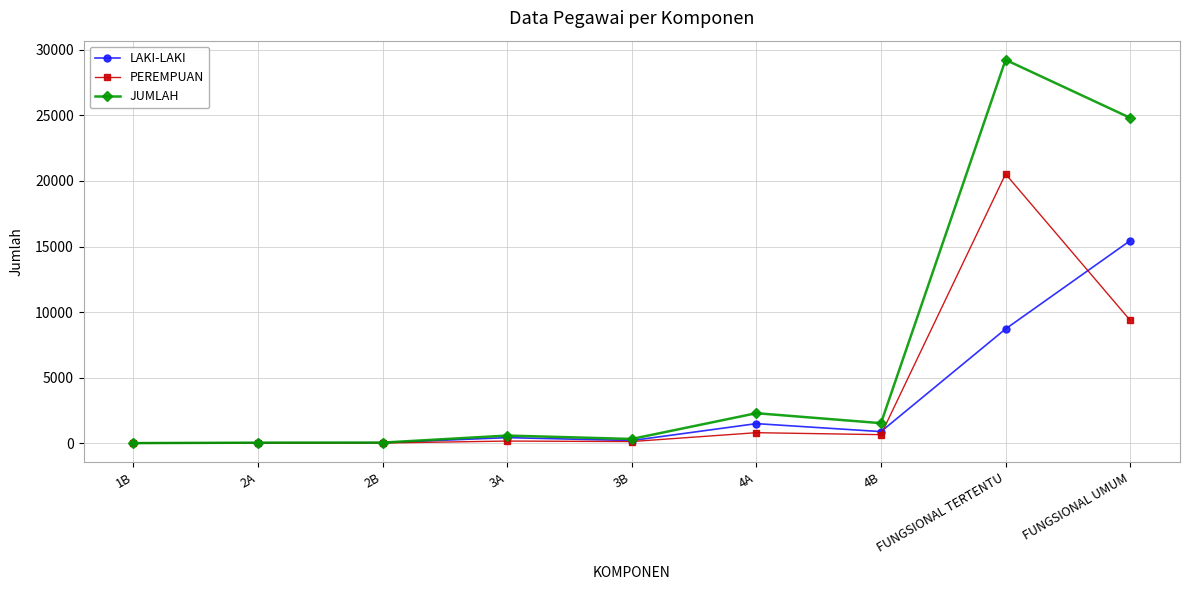

What is the label of the 8th point from the right?

2A